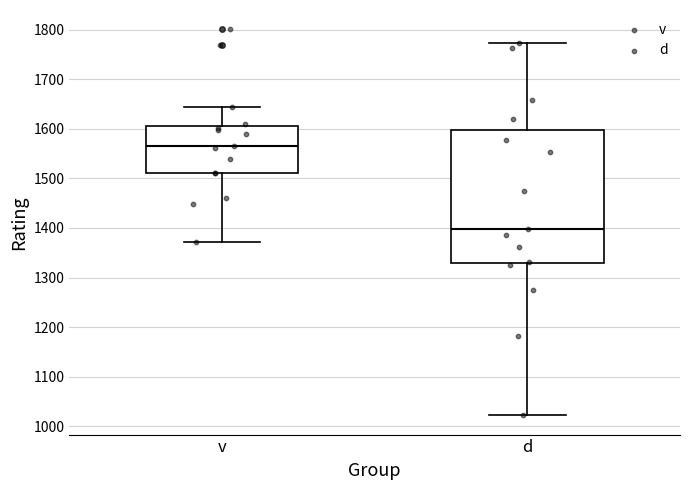

Which box's median line is the highest?

v